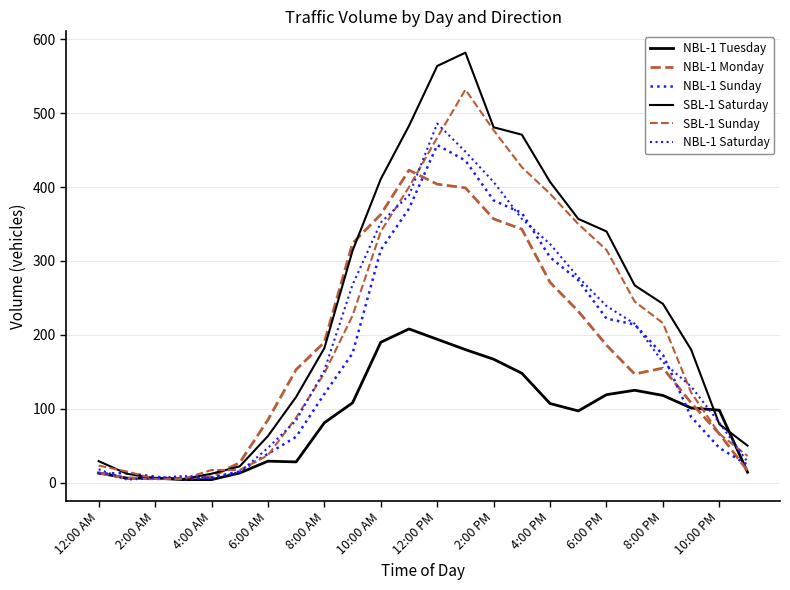

Is this an area chart (filled region under the line)?

No